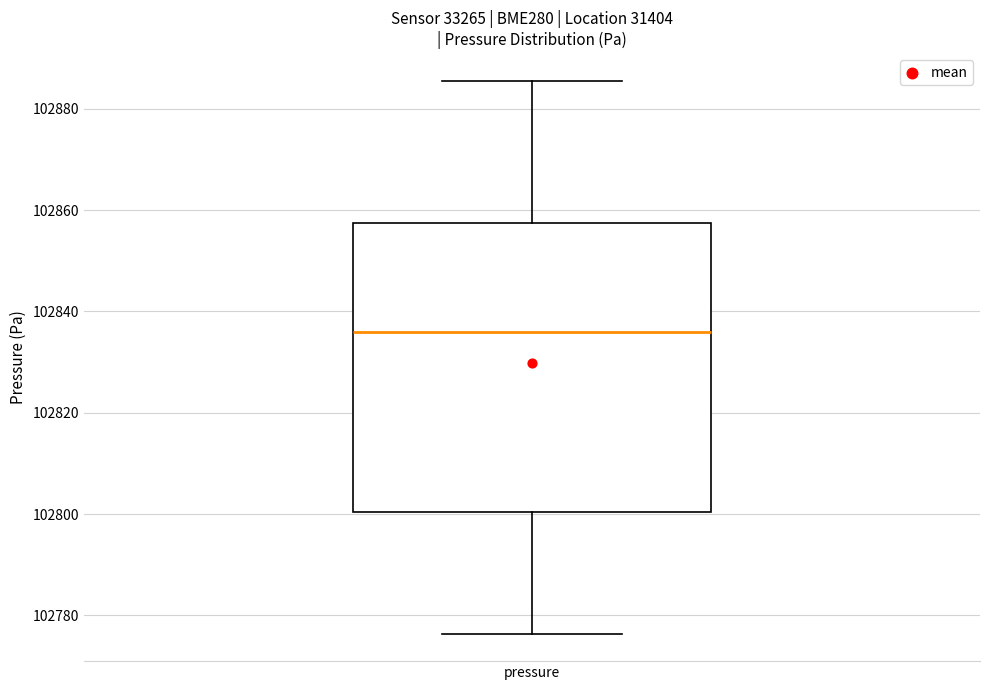

Transcribe this box plot: give where the median line is, the range the box spans, and where the two whiskers end, as read against the y-axis. The values are not printed on the chart, so give them approximately, as read against the axis.

median 102836, box 102800 to 102858, whiskers 102776 to 102886